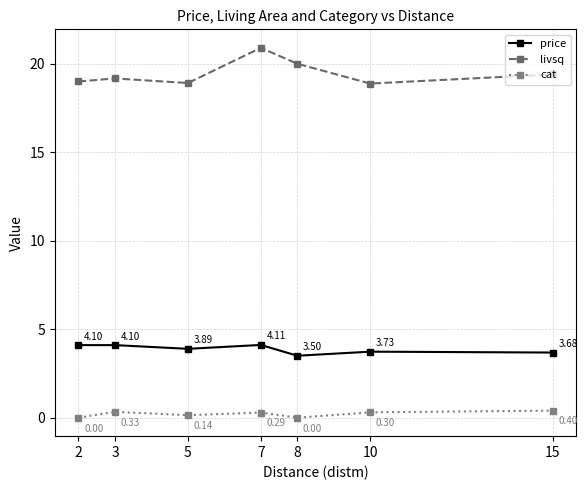

The value of livsq at 2 is 19.0. True or false?

True